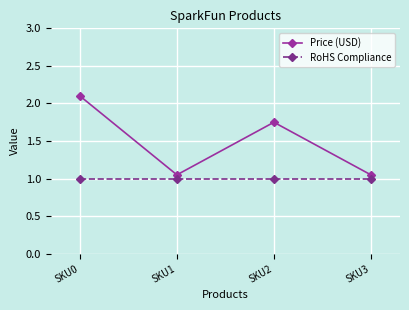

Read the Price (USD) value at SKU0.

2.1